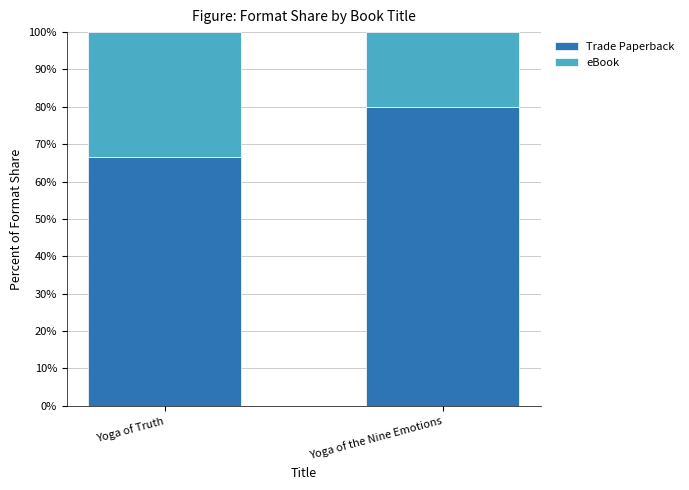

What is the total value across all series at Yoga of Truth?

100.0